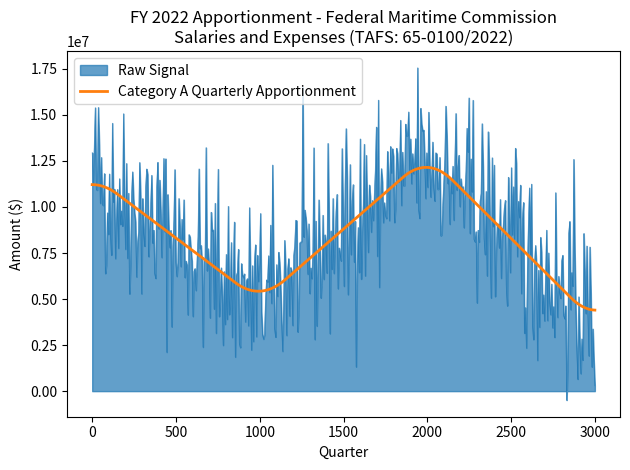

Which series has the widest spread of values?

Raw Signal